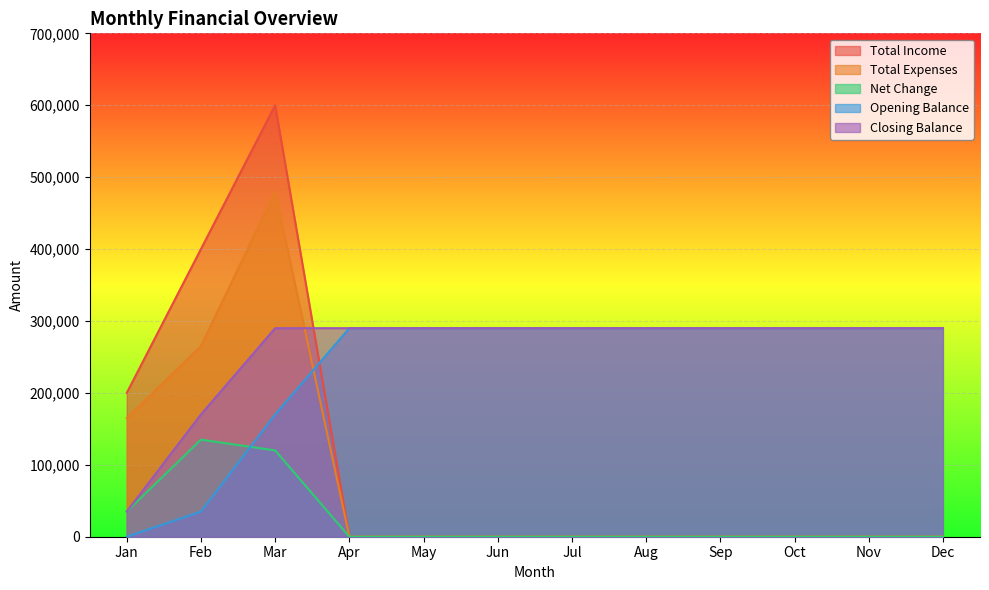

The value of Opening Balance at Oct is 290000. True or false?

True